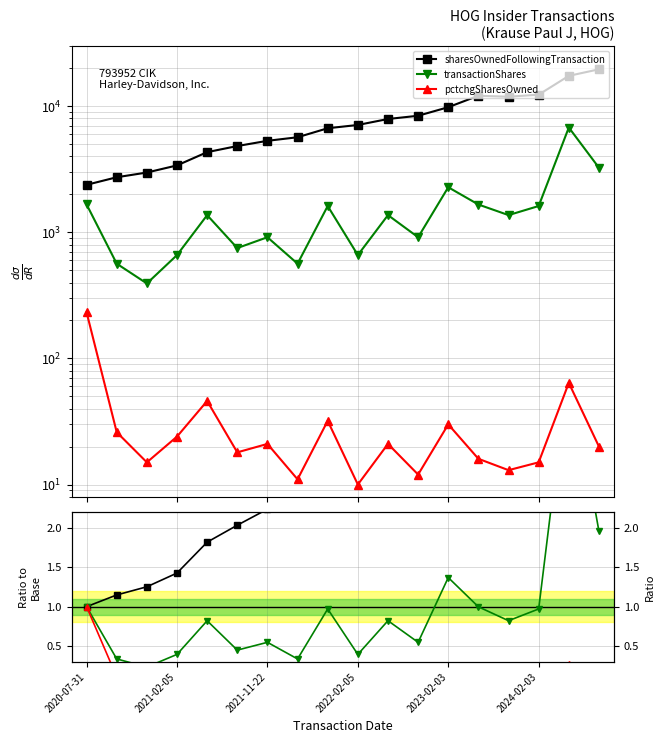

What is the value of the sharesOwnedFollowingTransaction point at the 3rd from the left?

1.3